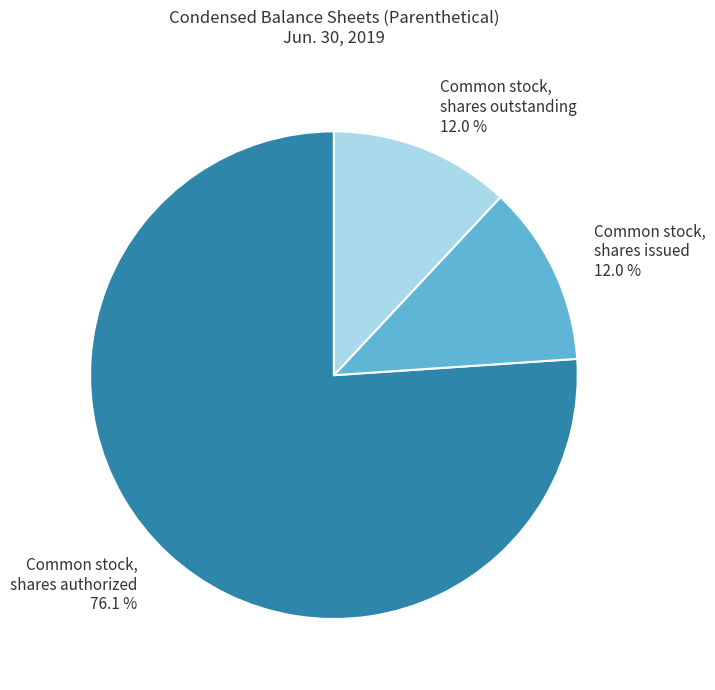

To the nearest percent, what is the difference between the largest and smallest slice percentages?

64%